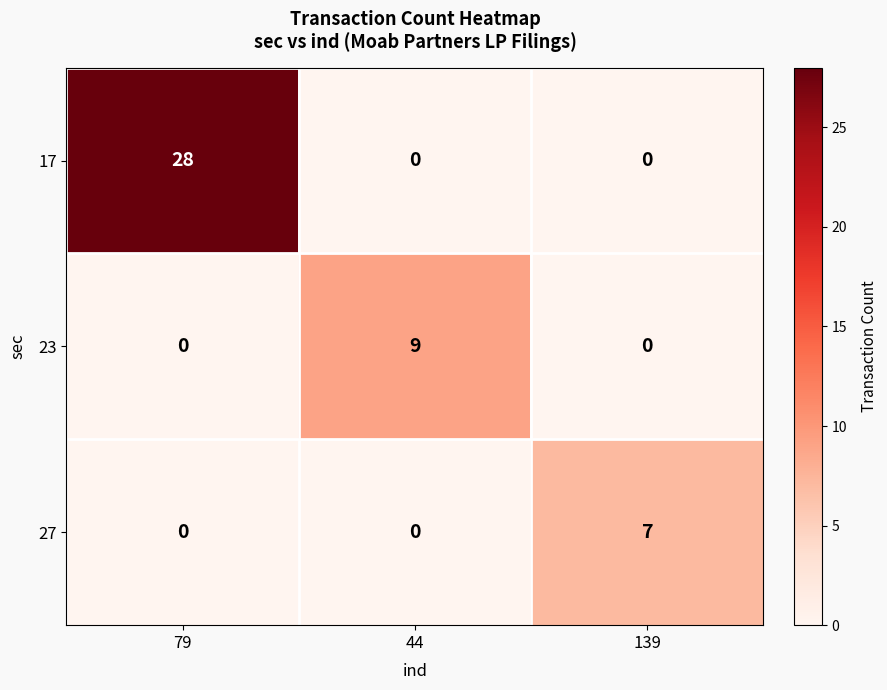

Reading left to right, what are all the values shown in this chart?

17: 79=28	44=0	139=0
23: 79=0	44=9	139=0
27: 79=0	44=0	139=7